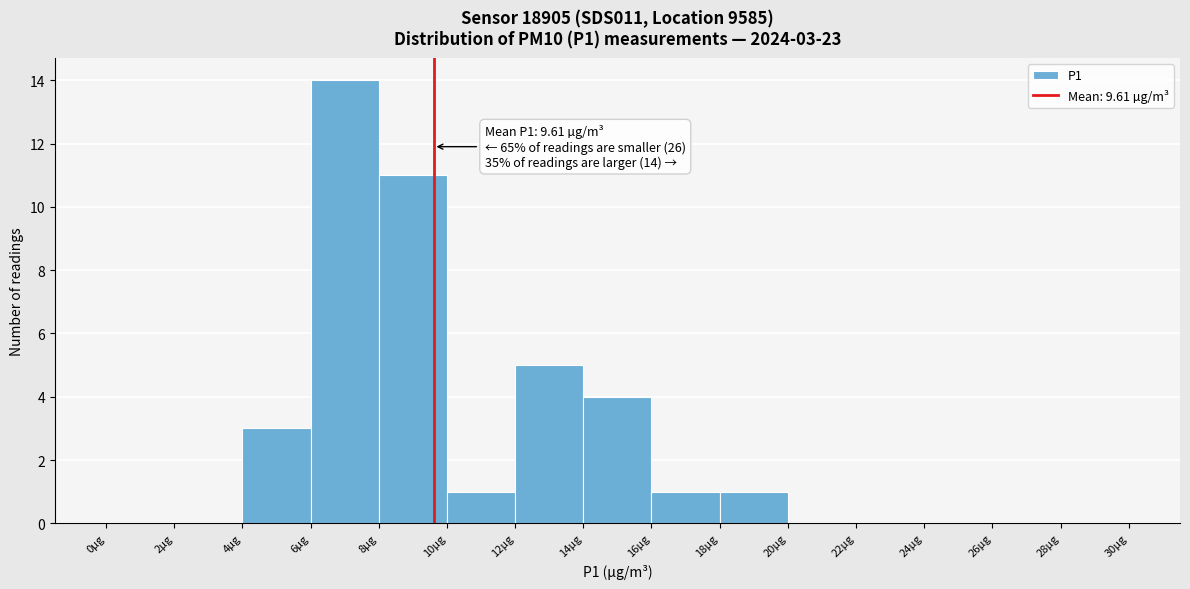

Over which range of the x-axis is the bar tallest?

6 to 8